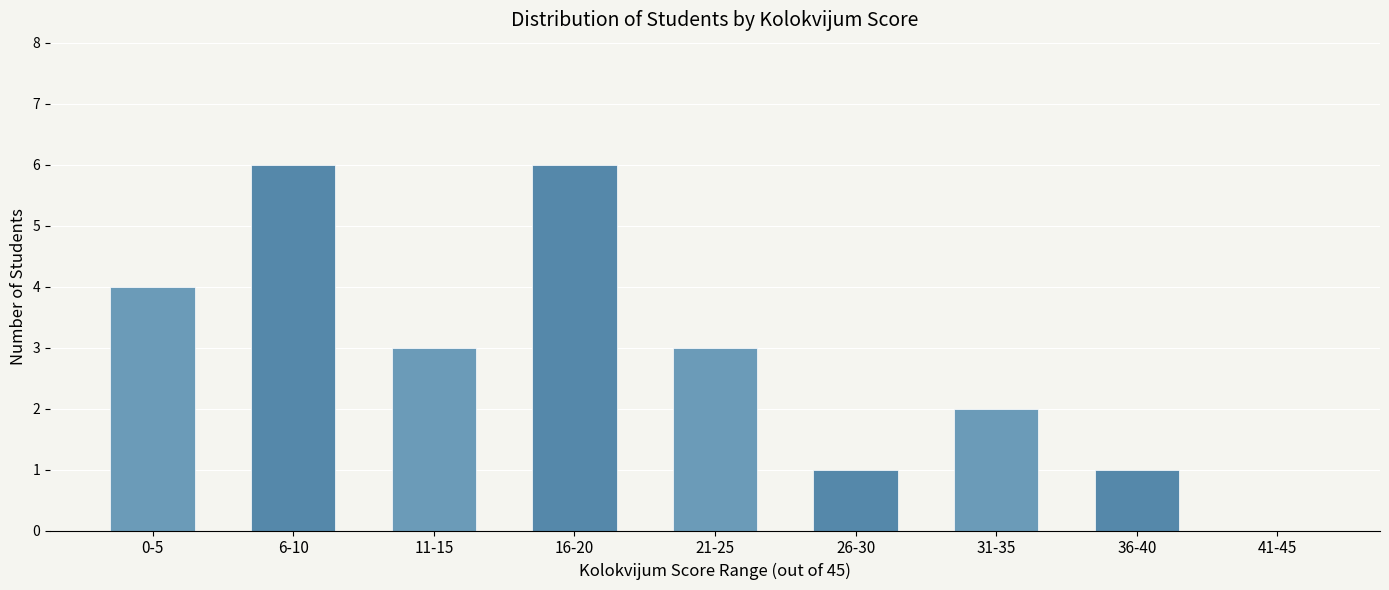

The chart shows a value of 4 at 31-35. True or false?

False